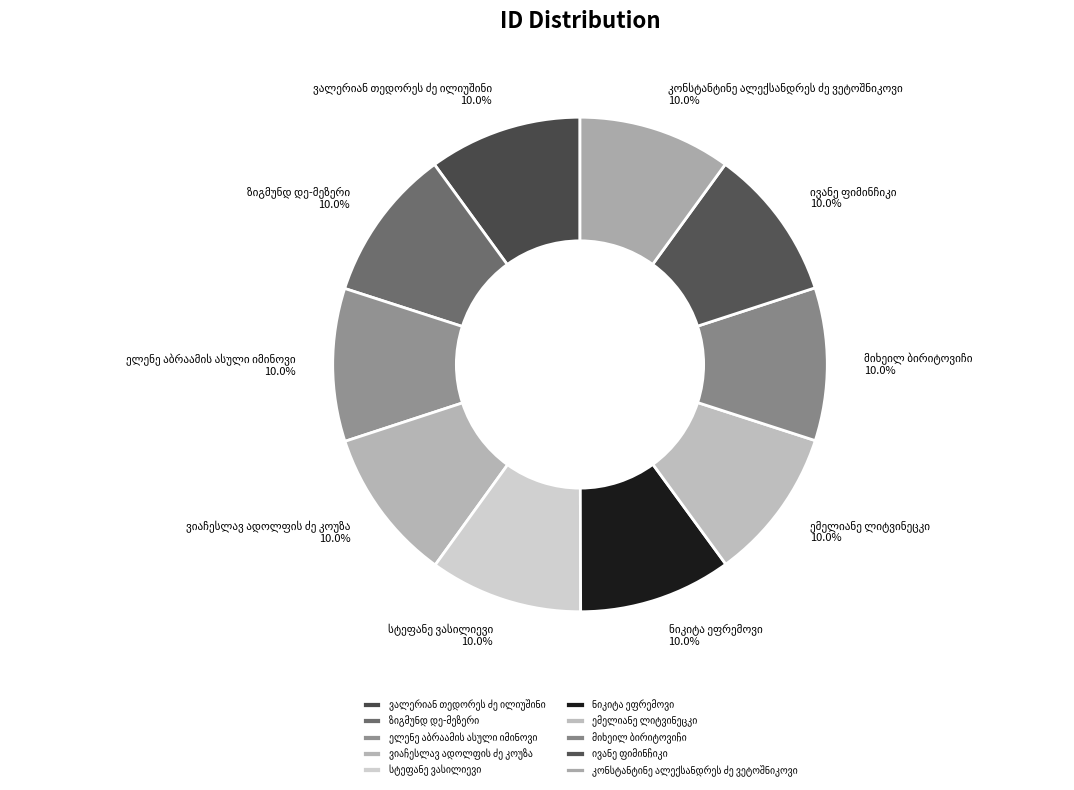

Is there a majority slice in this chart?

No